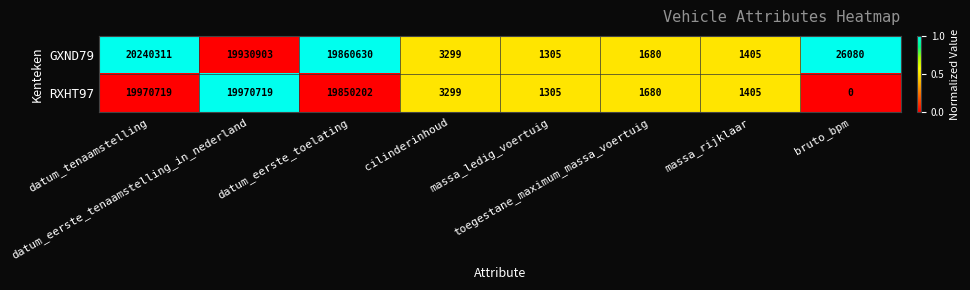

What is the sum of all RXHT97 values?

59799329